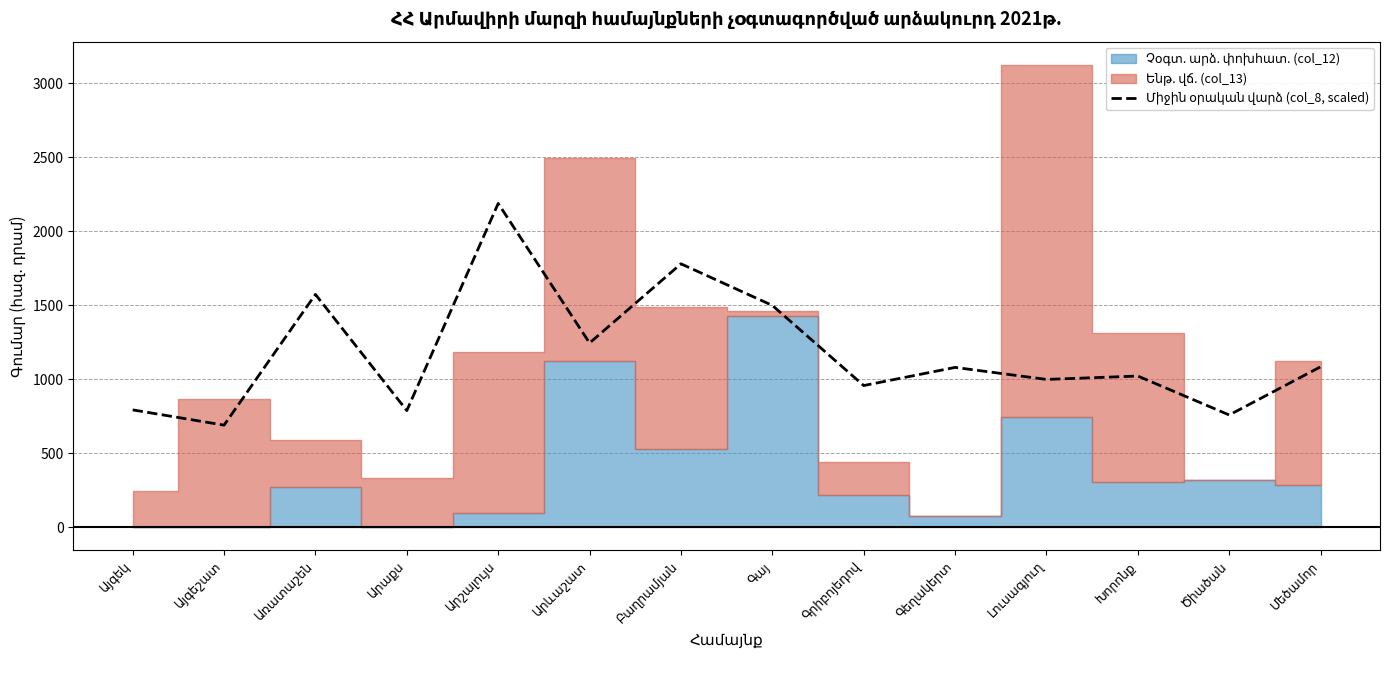

What is the approximate value at Արևաշատ?

1244.7